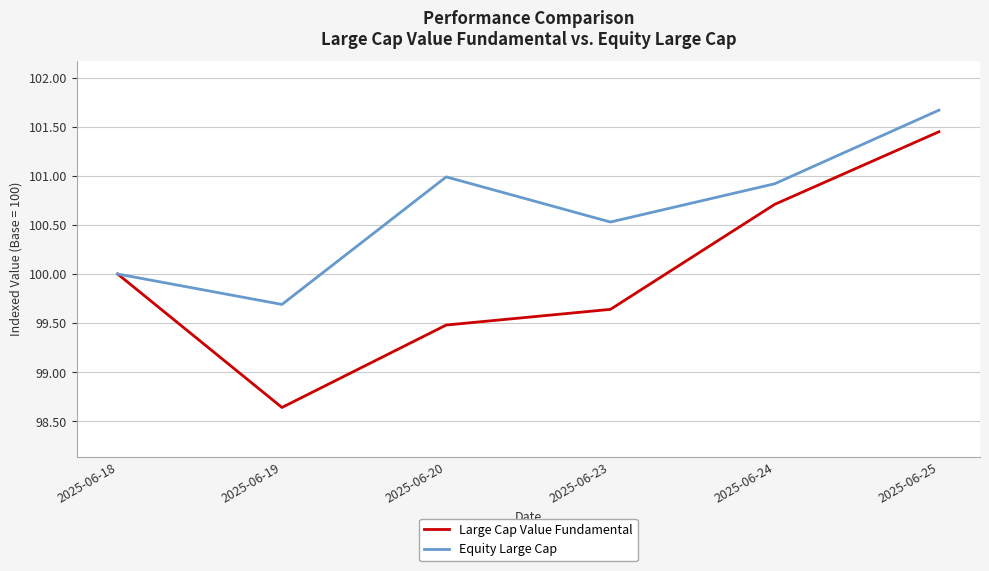

How many Large Cap Value Fundamental values are between 99 and 100?

3